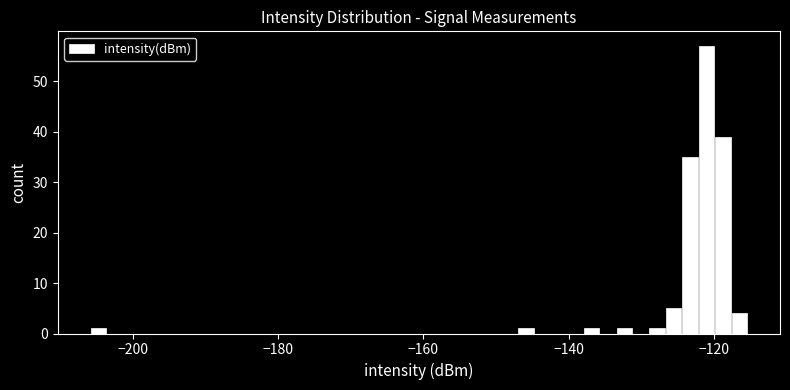

Around what value on the x-axis is the tallest bar? Give the approximate position of its centre, as read against the axis.

-122